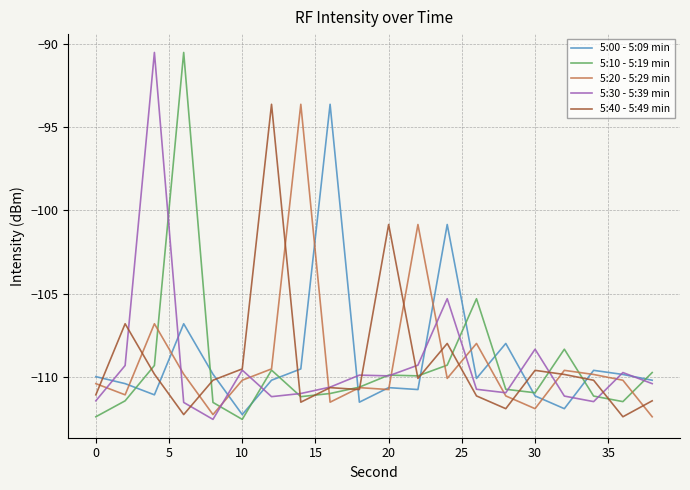

In 5:10 - 5:19 min, how many points are higher than both neighbors (excluding endpoints)?

5